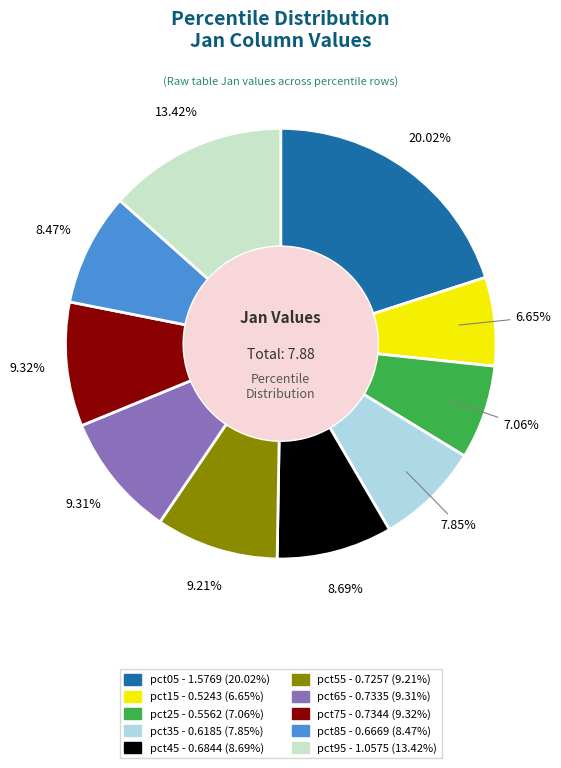

Is there a majority slice in this chart?

No